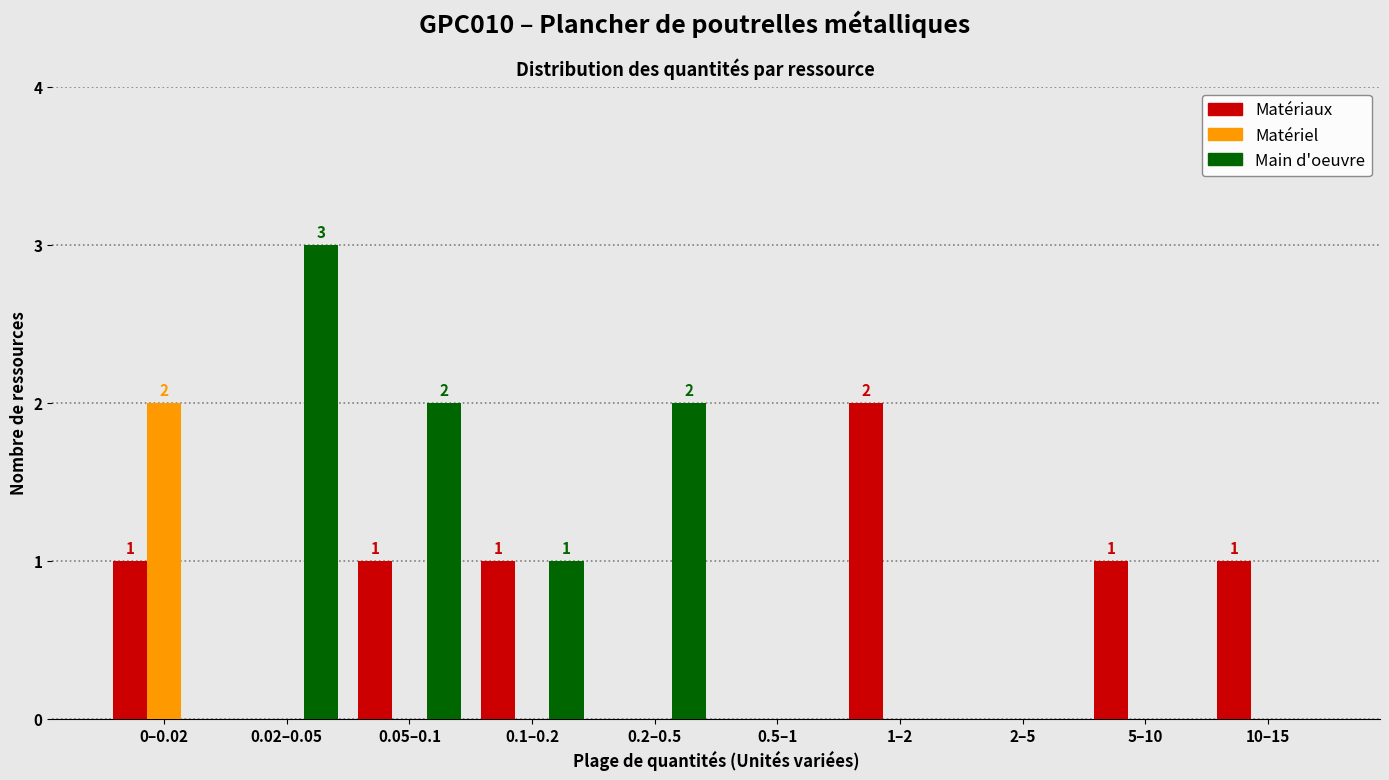

Reading left to right, extract all data points from this chart.

Matériaux: 0–0.02=1	0.02–0.05=0	0.05–0.1=1	0.1–0.2=1	0.2–0.5=0	0.5–1=0	1–2=2	2–5=0	5–10=1	10–15=1
Matériel: 0–0.02=2	0.02–0.05=0	0.05–0.1=0	0.1–0.2=0	0.2–0.5=0	0.5–1=0	1–2=0	2–5=0	5–10=0	10–15=0
Main d'oeuvre: 0–0.02=0	0.02–0.05=3	0.05–0.1=2	0.1–0.2=1	0.2–0.5=2	0.5–1=0	1–2=0	2–5=0	5–10=0	10–15=0